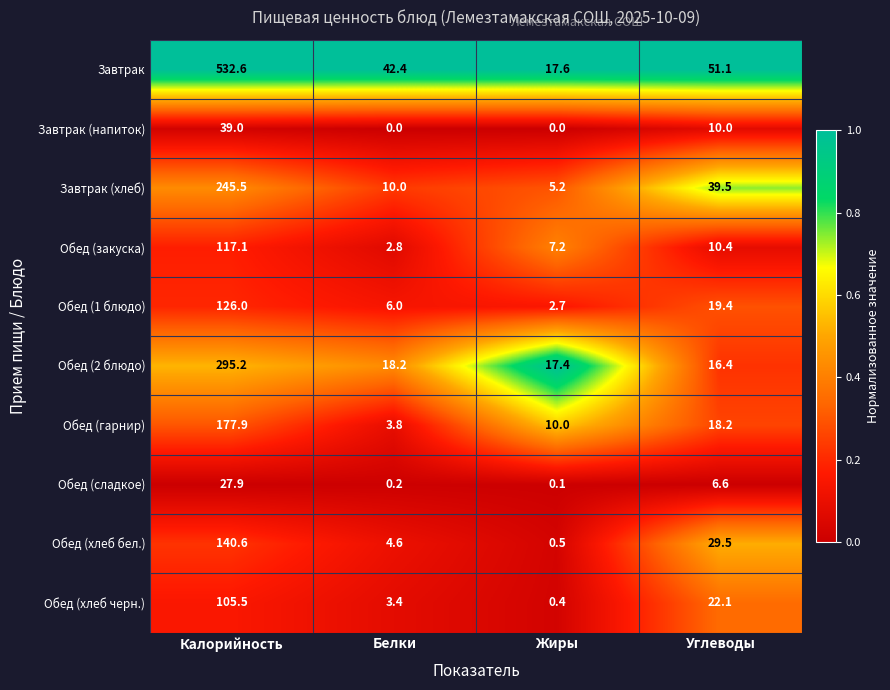

Which series has the largest range (max minus min)?

Завтрак